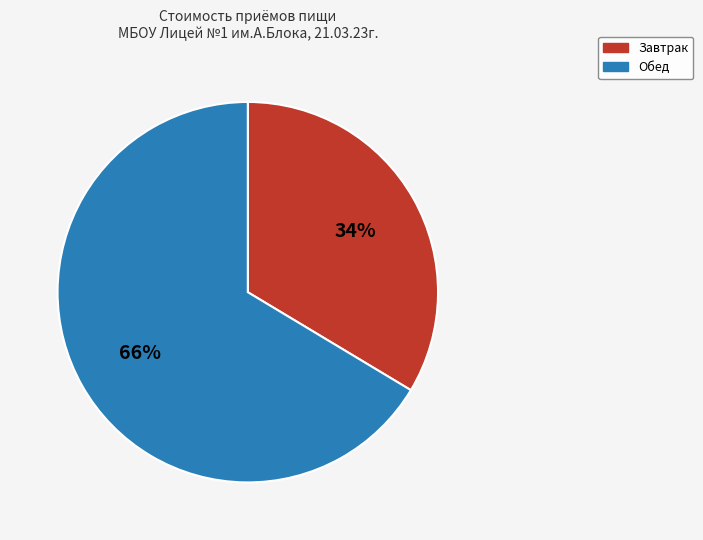

To the nearest percent, what portion does Завтрак represent?

34%